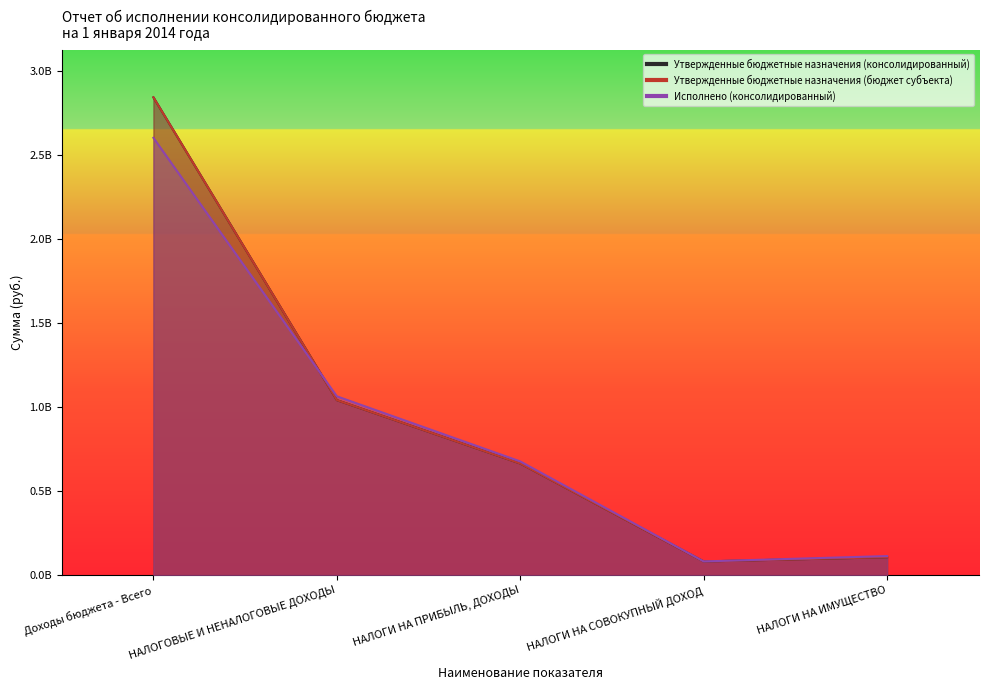

Which has a higher value, Доходы бюджета - Всего or НАЛОГИ НА СОВОКУПНЫЙ ДОХОД?

Доходы бюджета - Всего